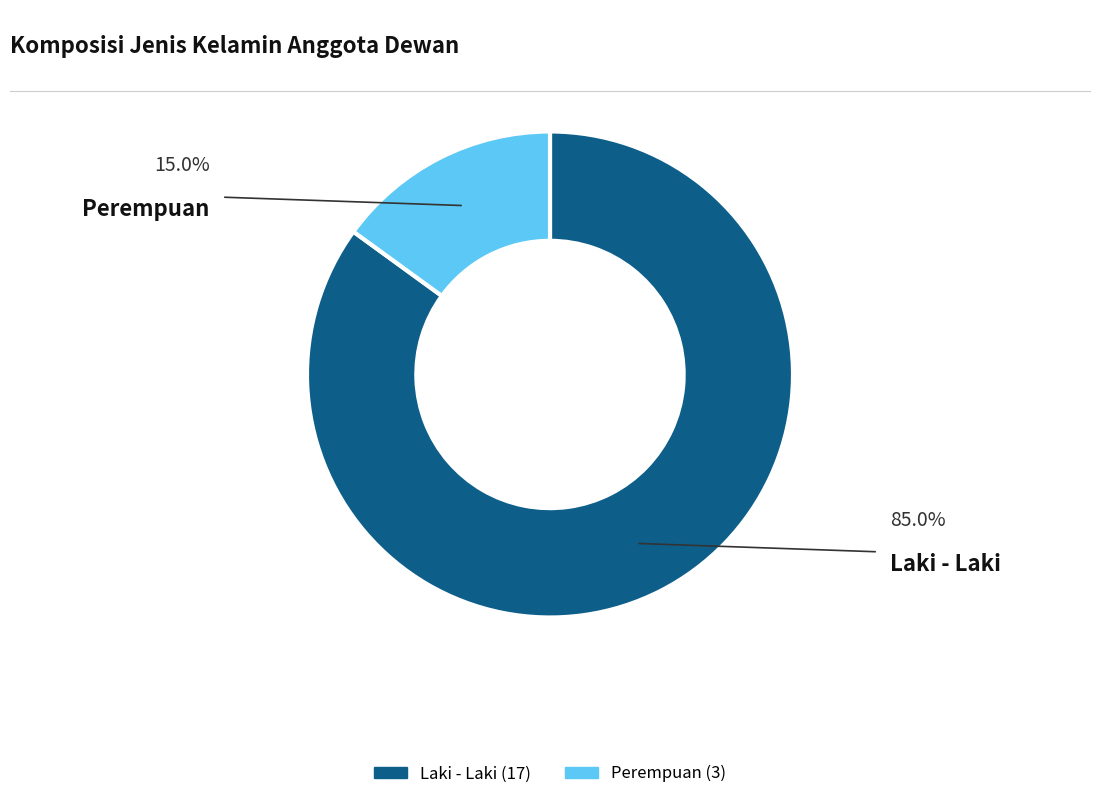

Which slice is the largest?

Laki - Laki